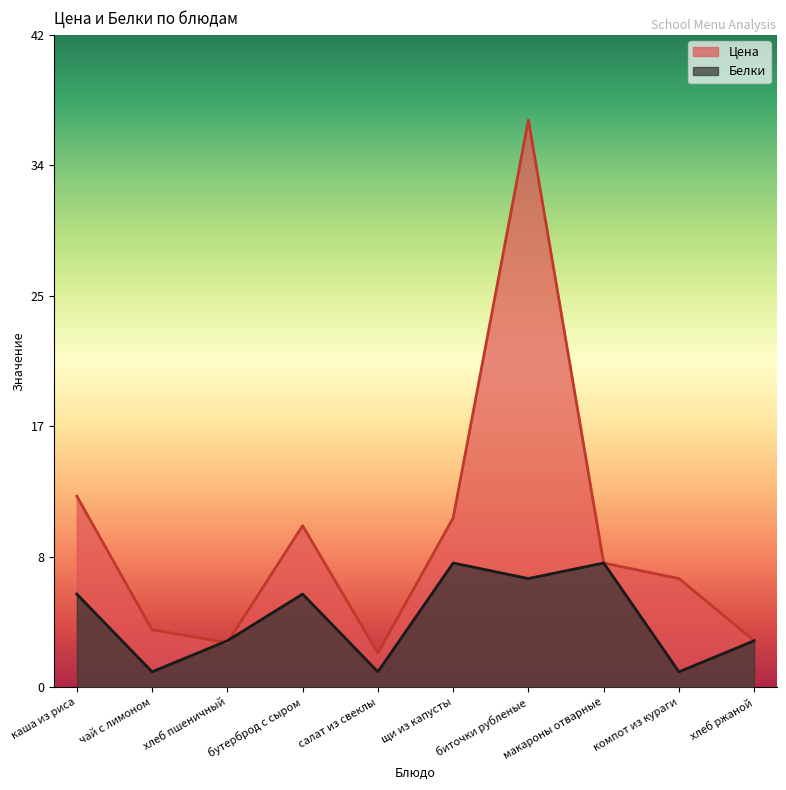

Rank the series by their maximum value, from lowest to highest.

Белки, Цена